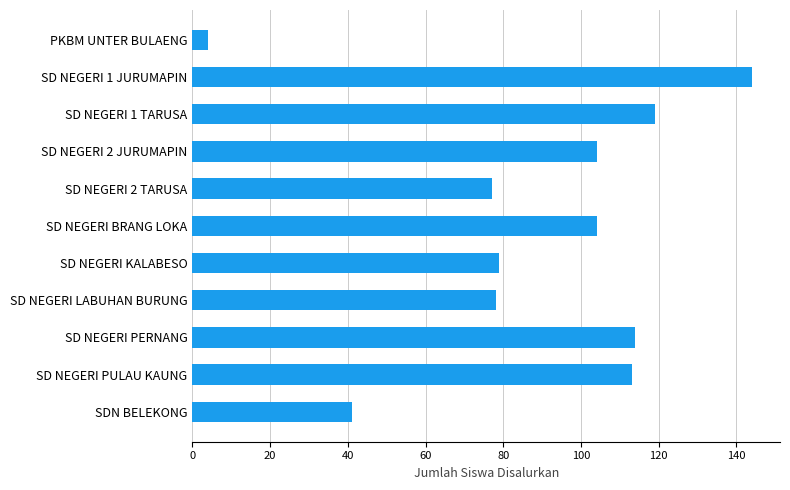

What is the average value?

89